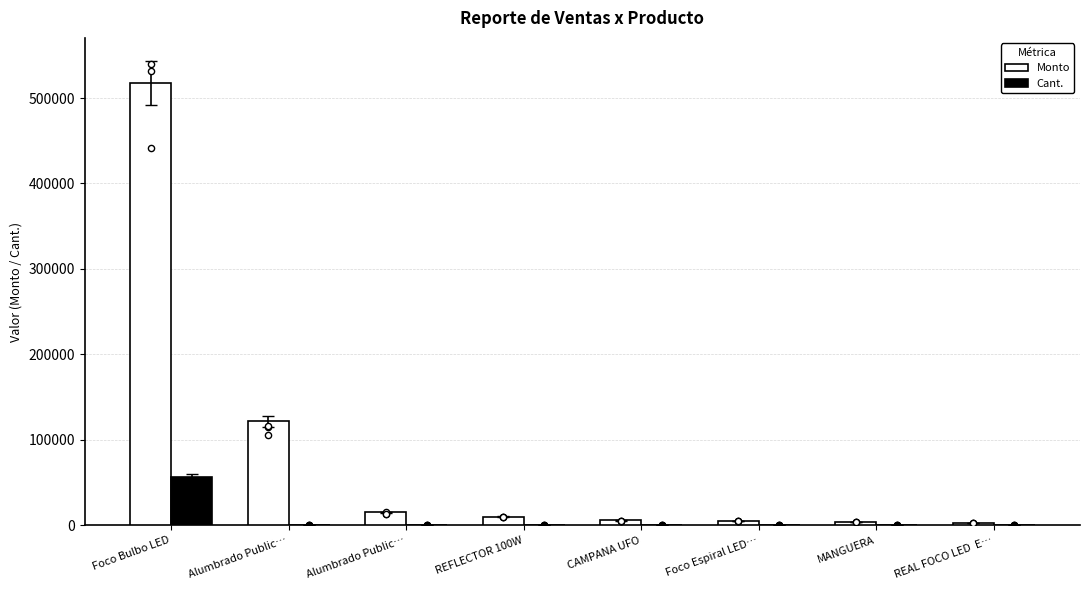

What are all the series names shown in the legend?

Monto, Cant.